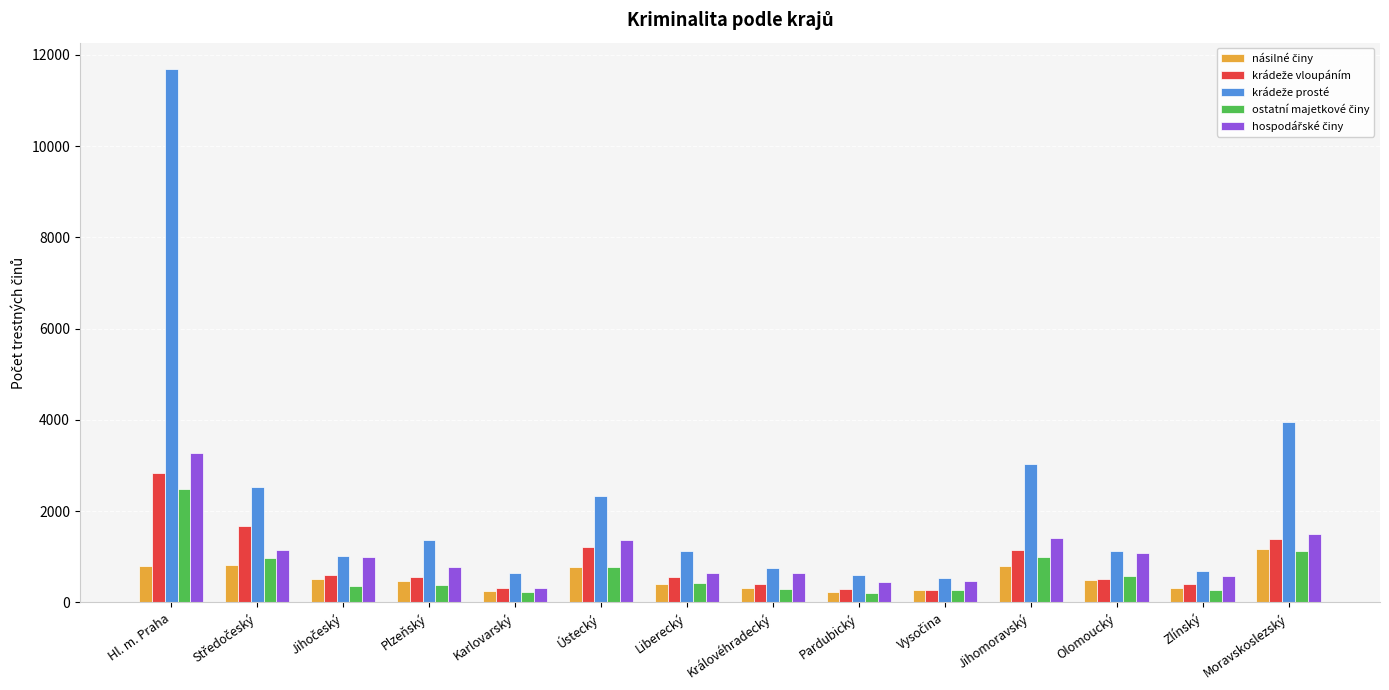

What is the maximum value shown in the chart?

11684